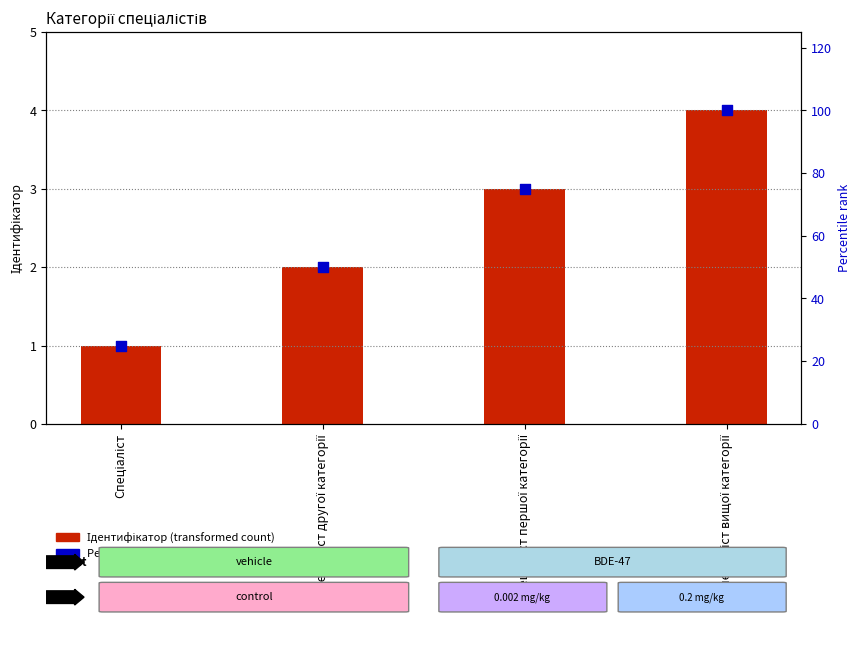

At how many categories does at least one series exceed 72?

2